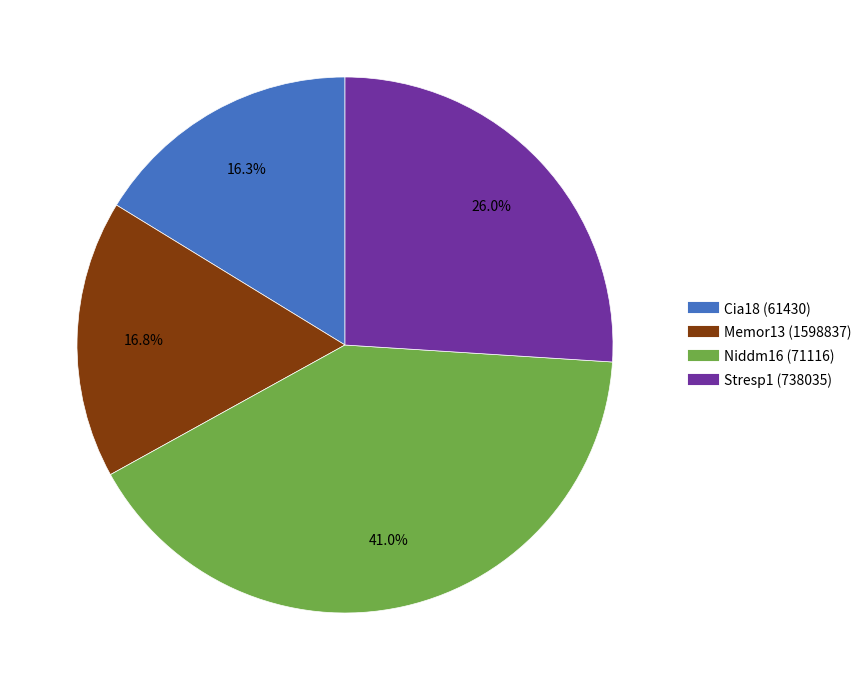

To the nearest percent, what portion does Memor13 (1598837) represent?

17%